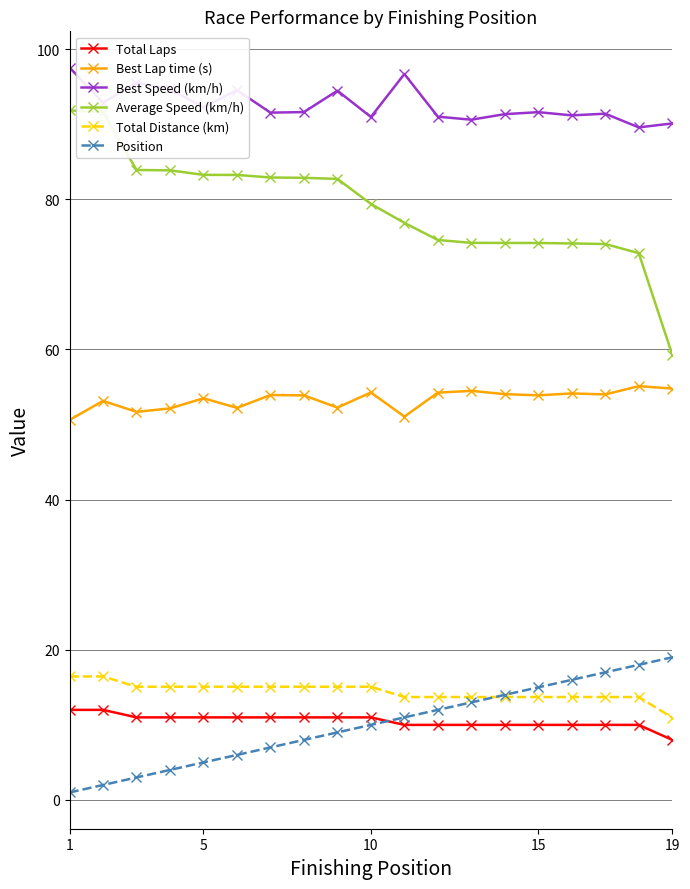

True or false: Position and Best Lap time (s) cross at least once.

False